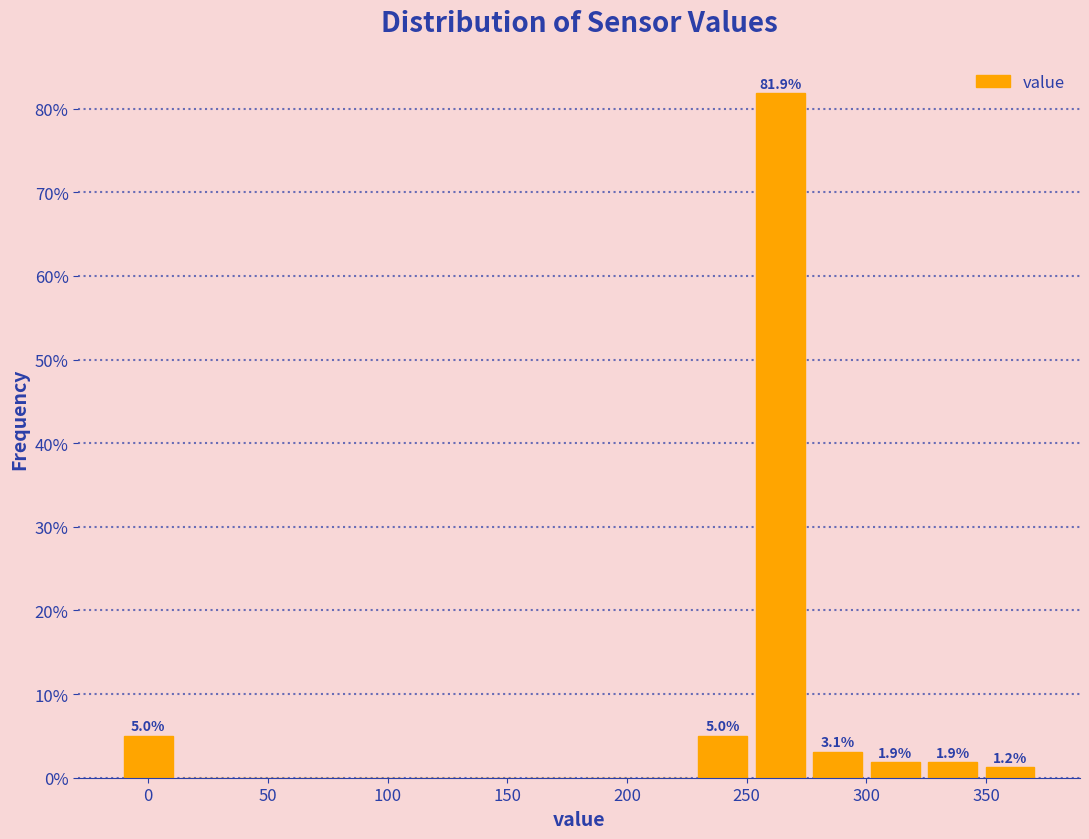

Which range on the x-axis has the tallest bar?

252 to 276